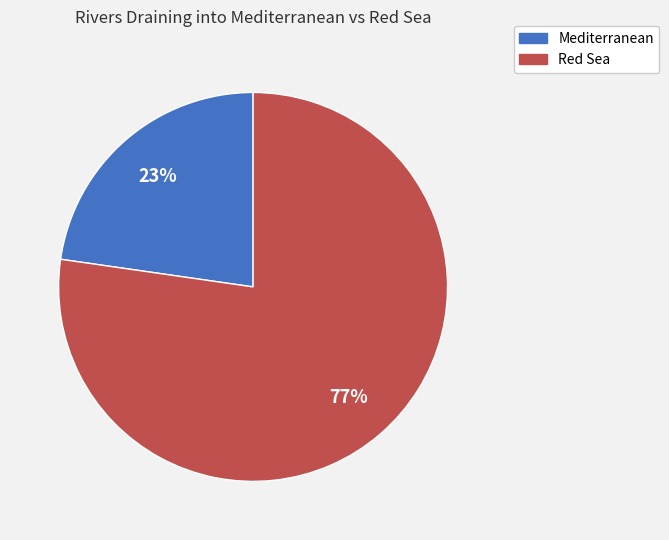

What is the largest slice in the pie chart?

Red Sea